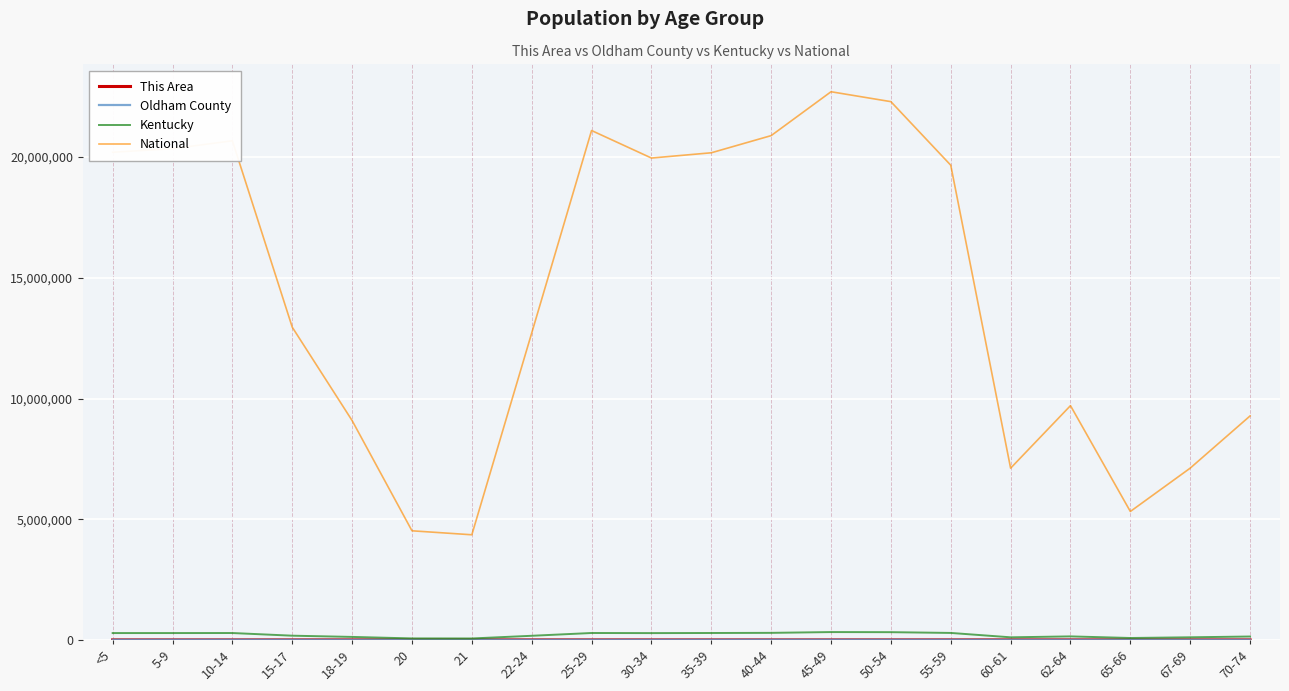

True or false: Kentucky and National intersect in this chart.

False